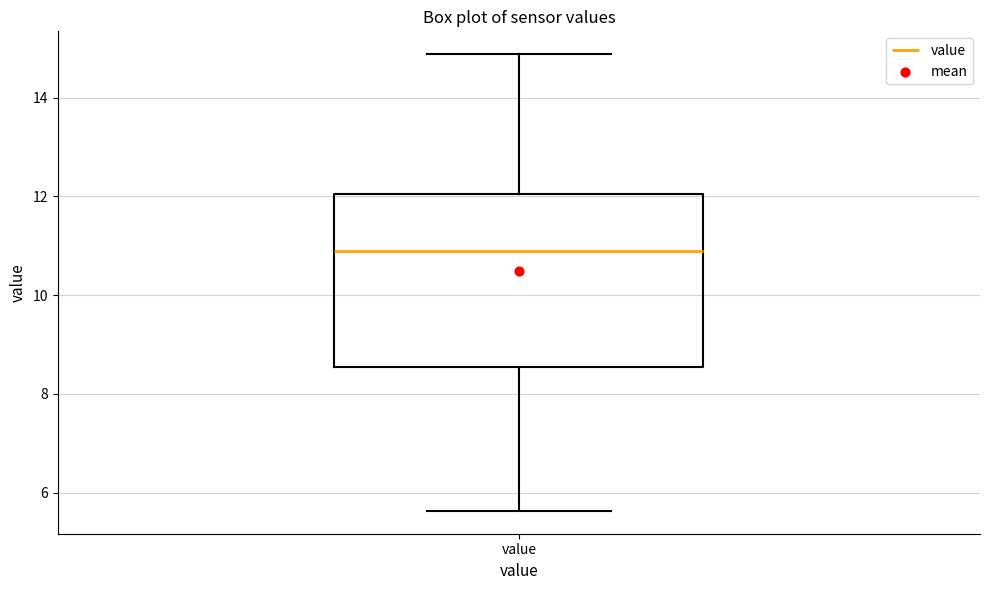

Where does the upper whisker of the box for value end on the y-axis? The values are not printed on the chart, so give them approximately, as read against the axis.

14.8